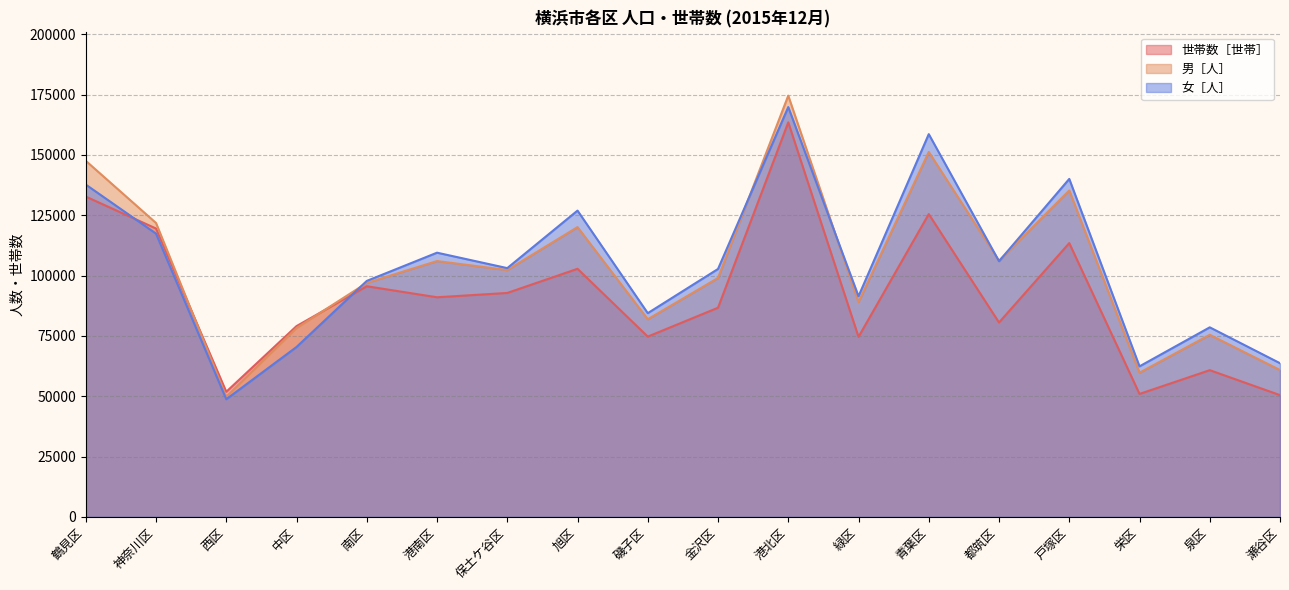

Reading right to left, what are all the values shown in this chart?

世帯数［世帯］: 50467	60808	50959	113474	80568	125507	74619	163522	86692	74721	102824	92813	91021	95591	79080	51861	119511	132753
男［人］: 60865	75469	59755	135286	106161	151257	89044	174586	99026	81910	120105	102303	106028	96974	78288	49832	121816	147578
女［人］: 63691	78564	62392	140076	105966	158637	91440	169855	102754	84437	126943	103104	109500	97800	70422	48767	117406	137721